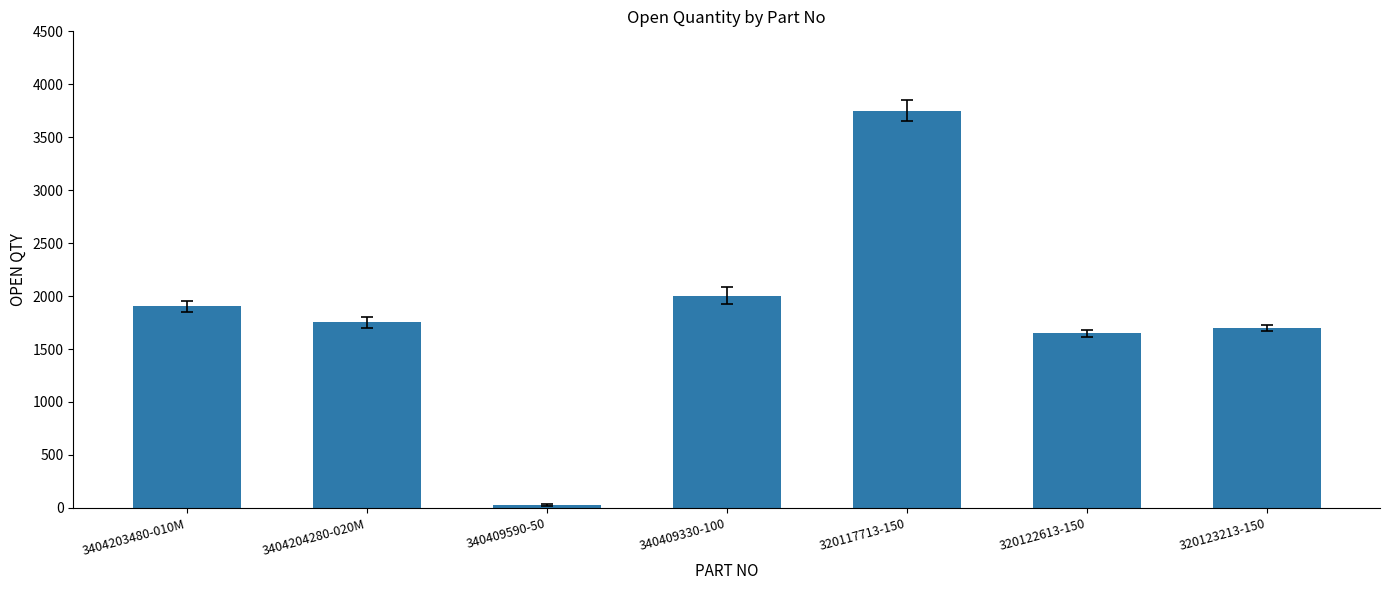

The value at 340409590-50 is 27. True or false?

True